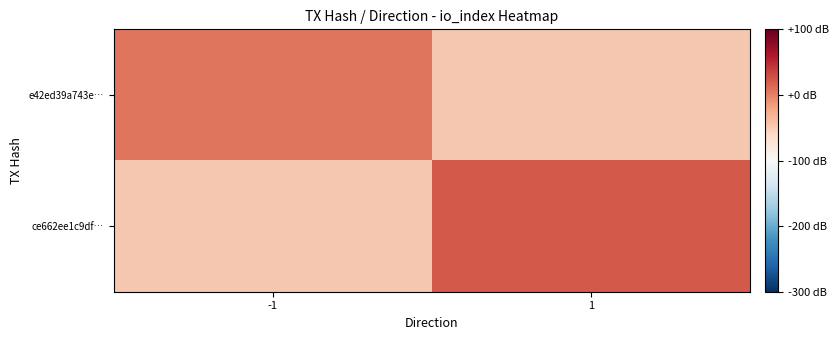

At which label is e42ed39a743e… closest to 7?

-1